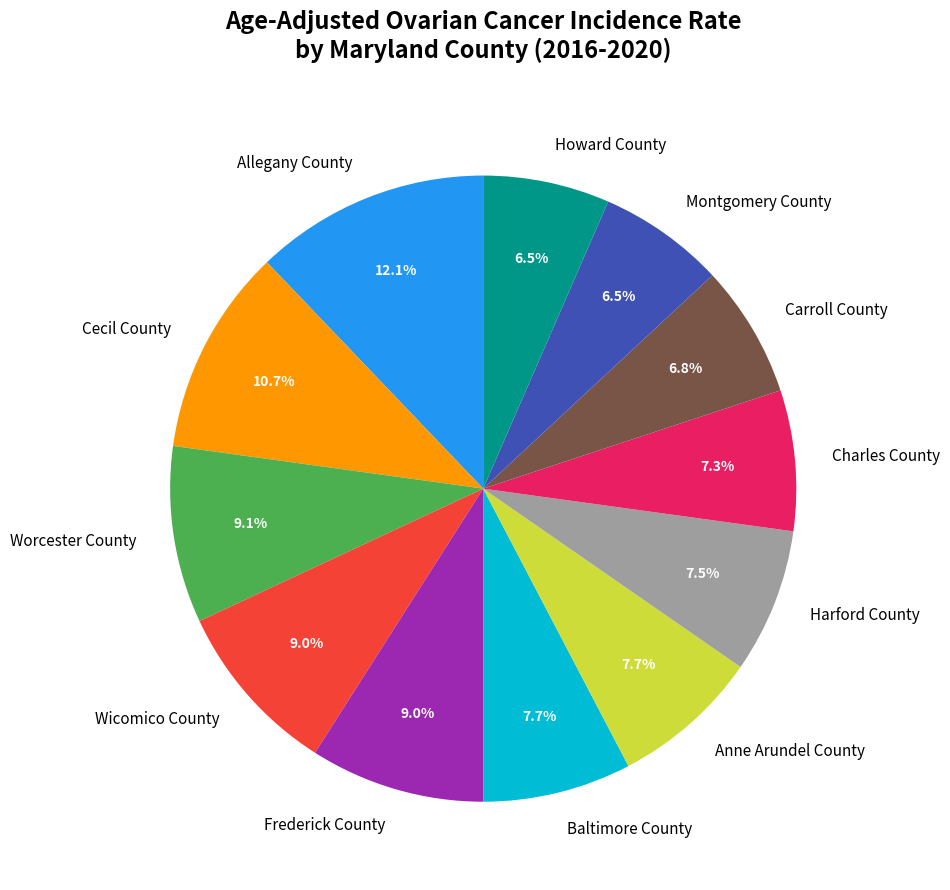

What is the total percentage of Cecil County and Wicomico County?

19.7%